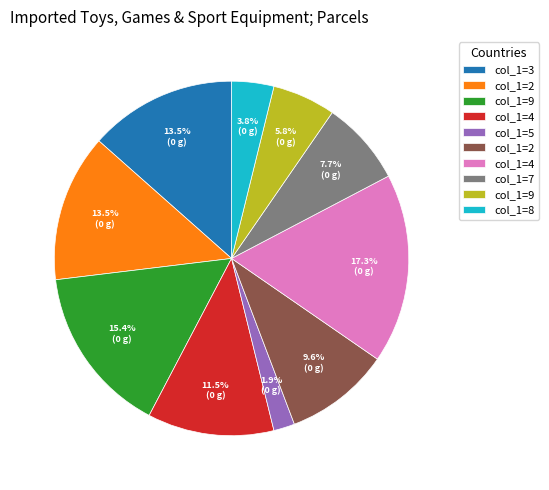

Is there a majority slice in this chart?

No